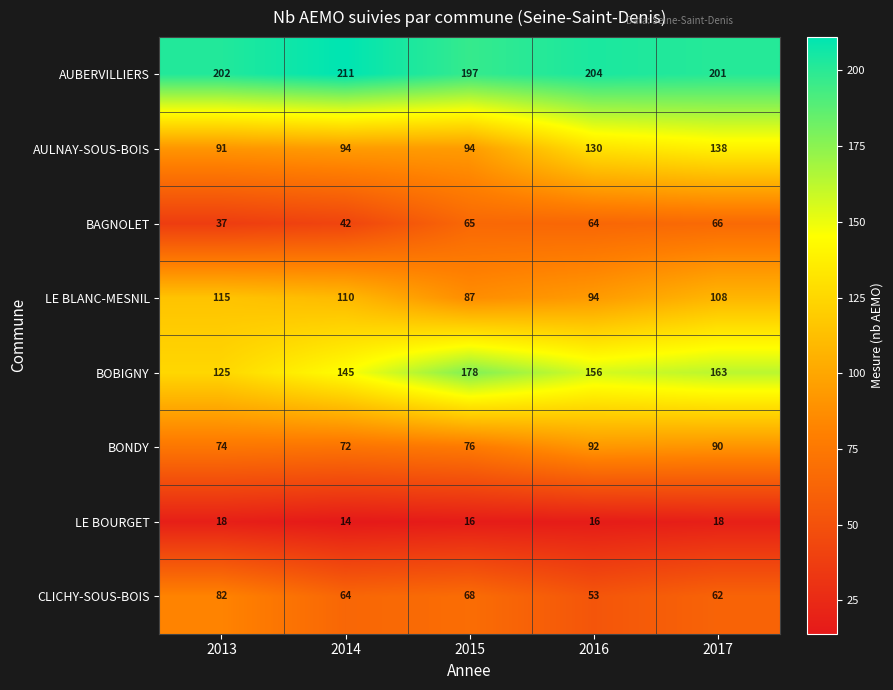

What is the difference between the highest and lowest values at 2017?

183